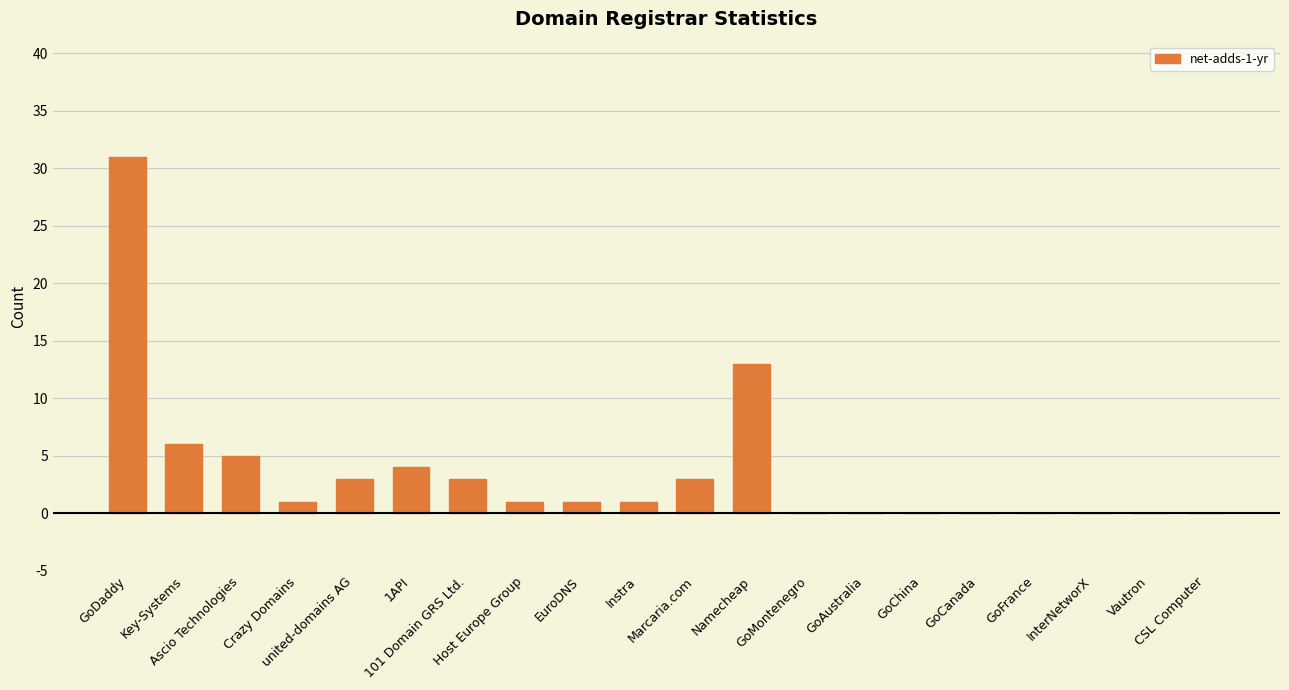

What is the sum of all values?

72